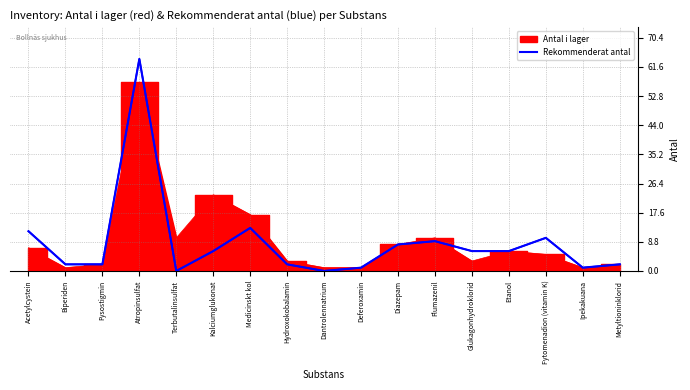

In Antal i lager, how many points are lower than both neighbors (excluding endpoints)?

4